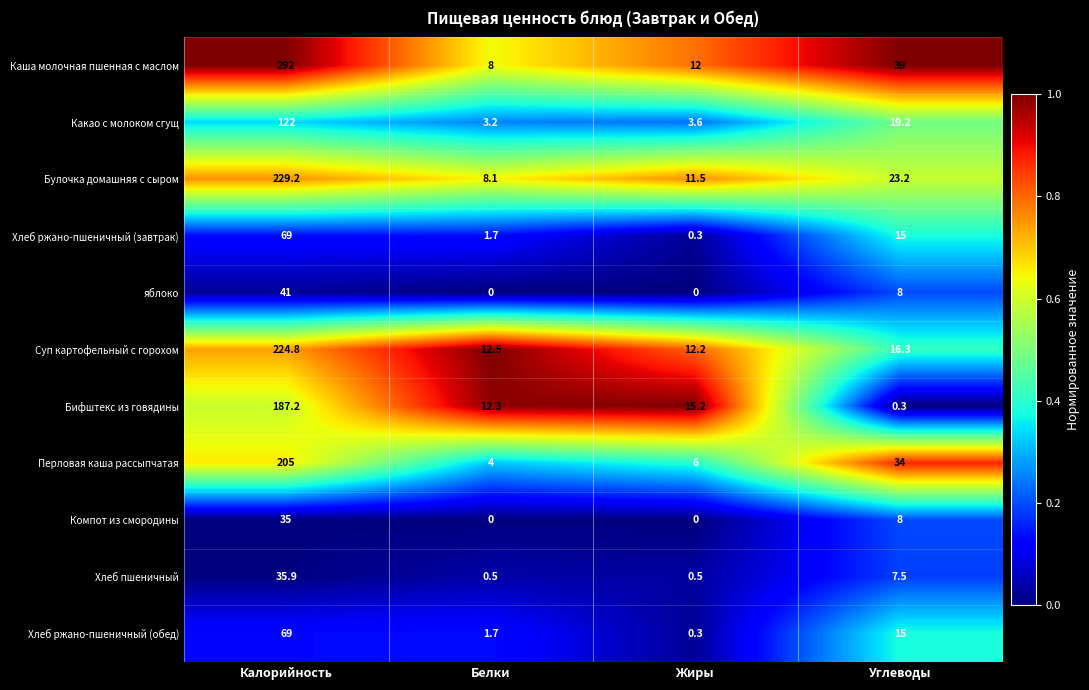

Which series has the largest total across all categories?

Каша молочная пшенная с маслом